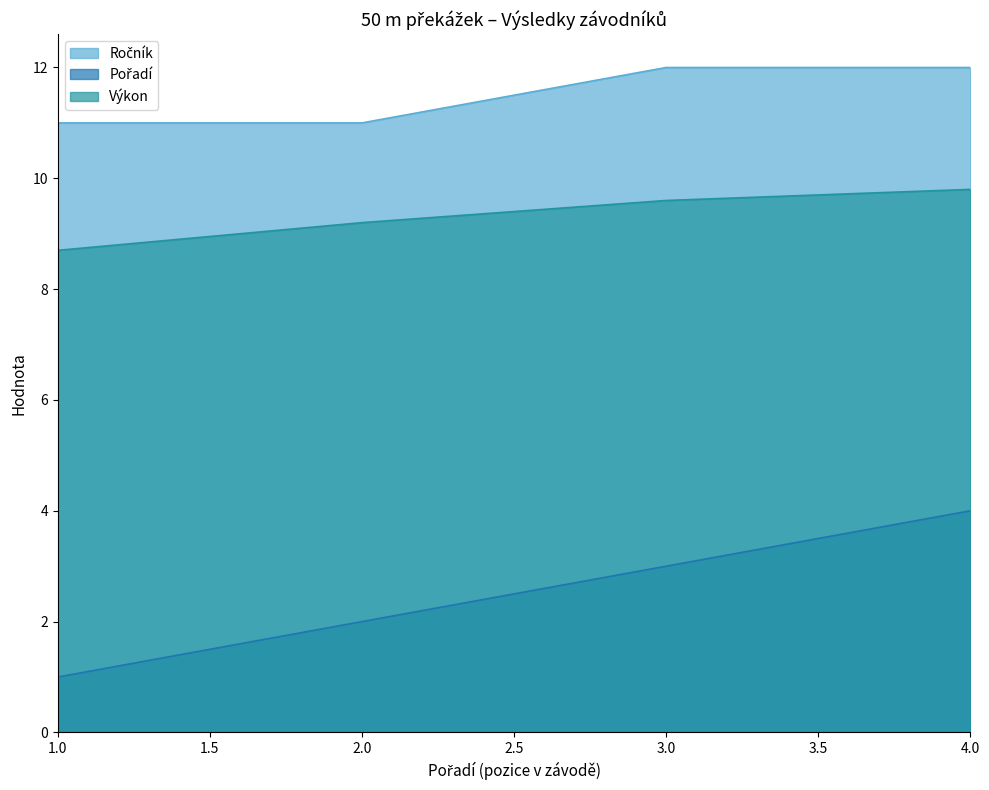

What are all the series names shown in the legend?

Pořadí, Výkon, Ročník